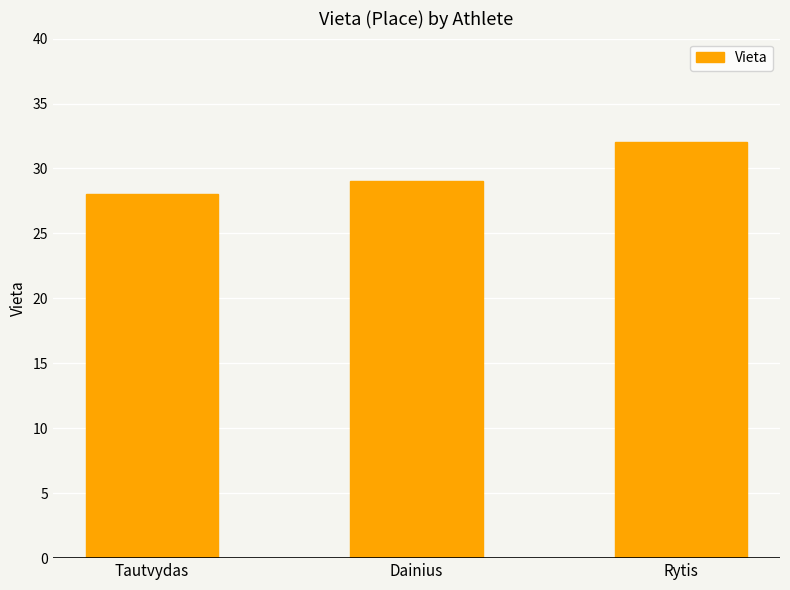

What is the sum of the values at Dainius and Tautvydas?

57